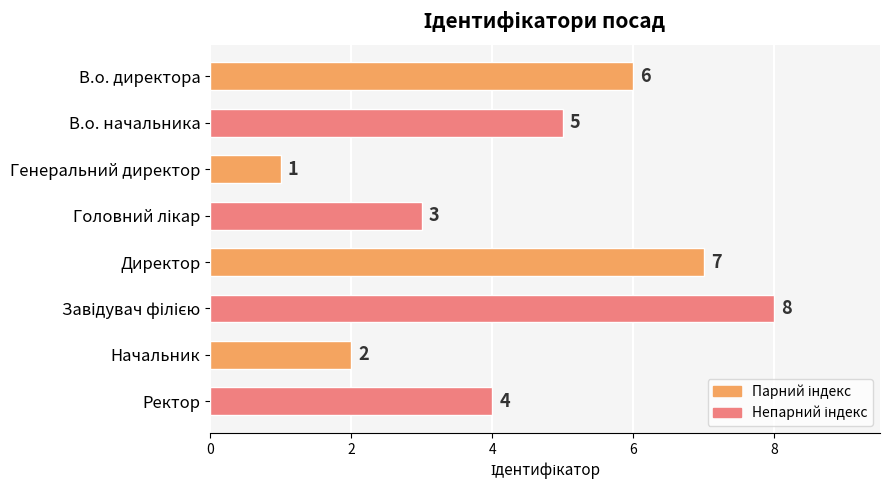

Are the bars horizontal?

Yes